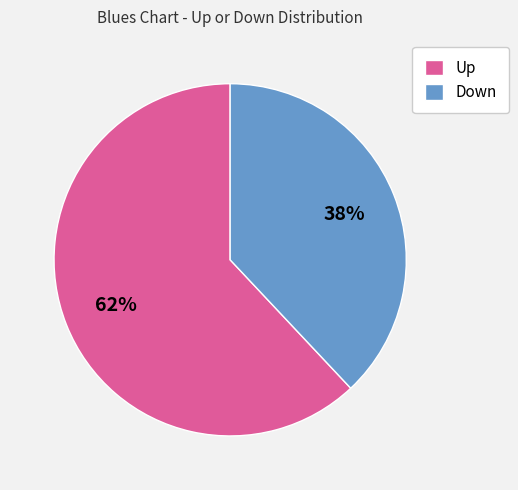

What is the ratio of the value at Up to the value at Down?

1.6